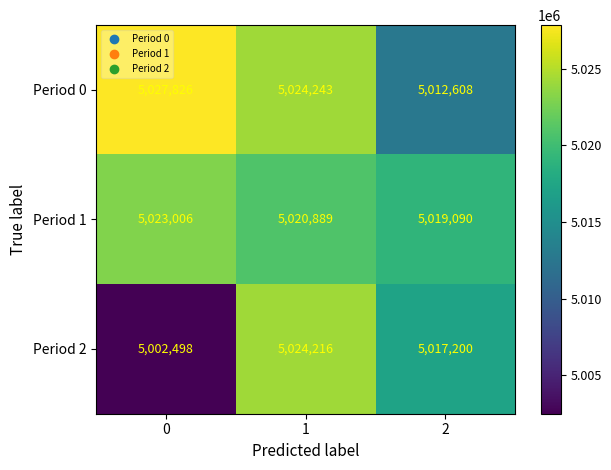

What is the total value across all series at 0?

15053330